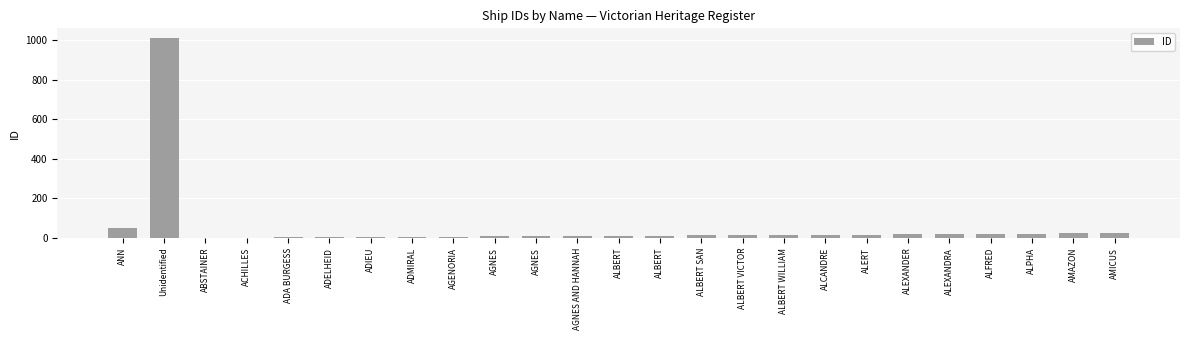

What is the label of the 25th bar from the right?

ANN